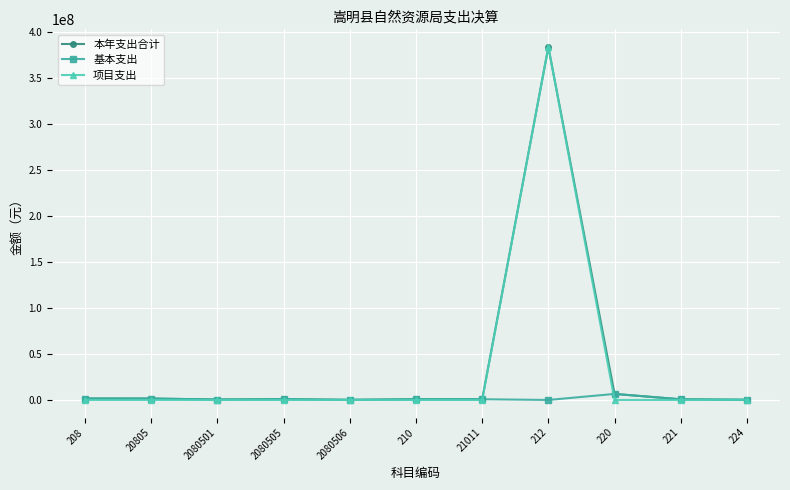

Does the chart have visible grid lines?

Yes